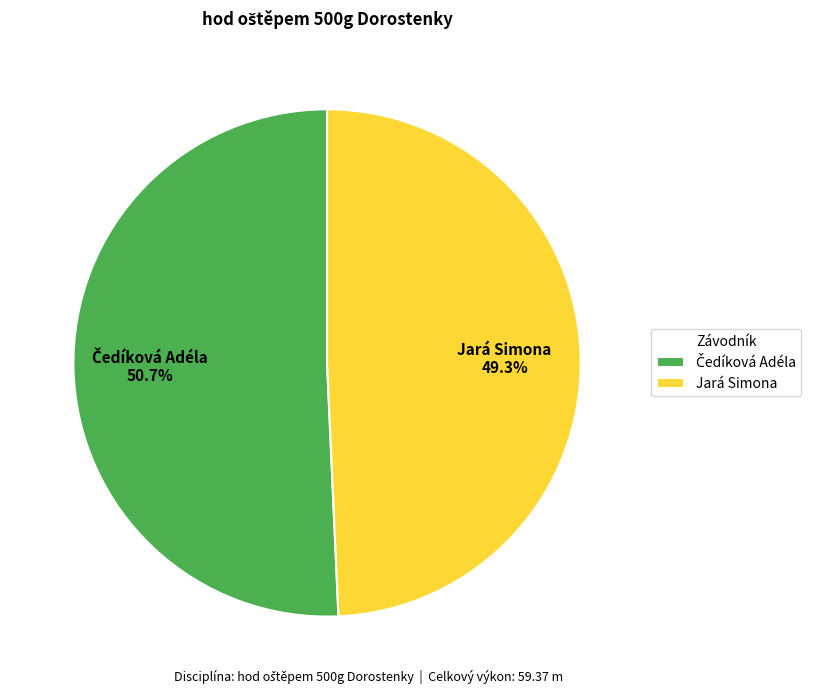

Is there any slice that represents more than half of the pie?

Yes